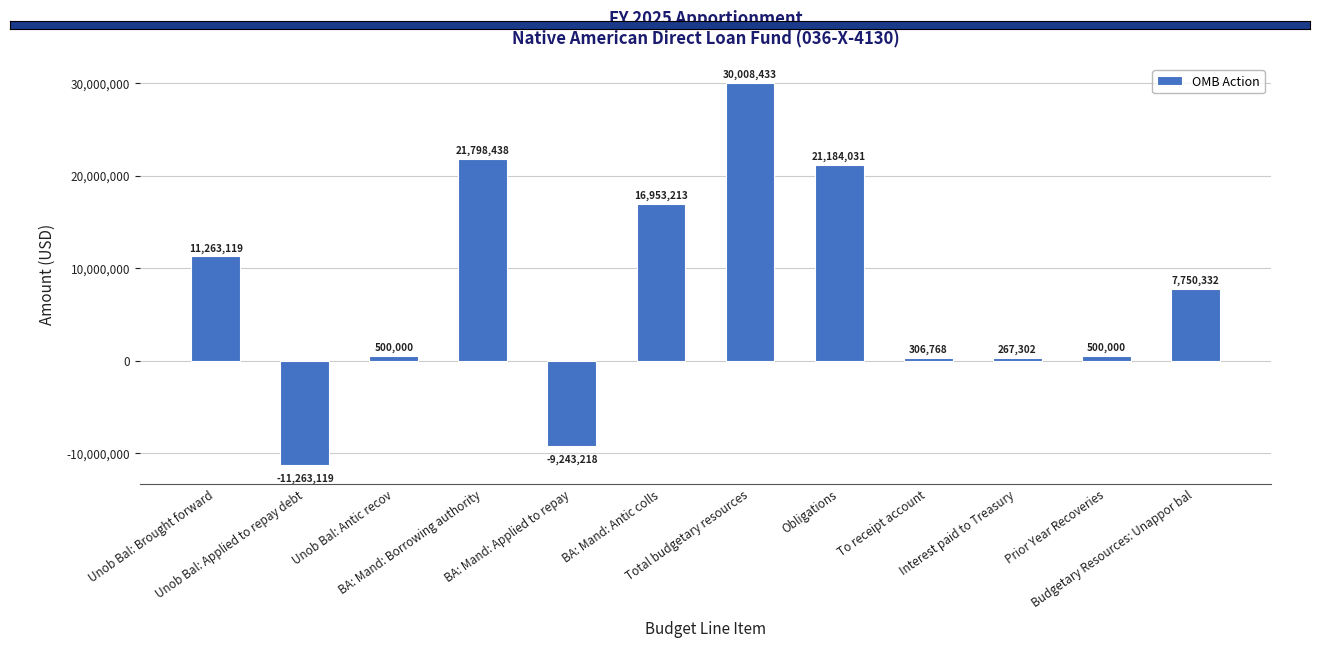

Are the bars horizontal?

No